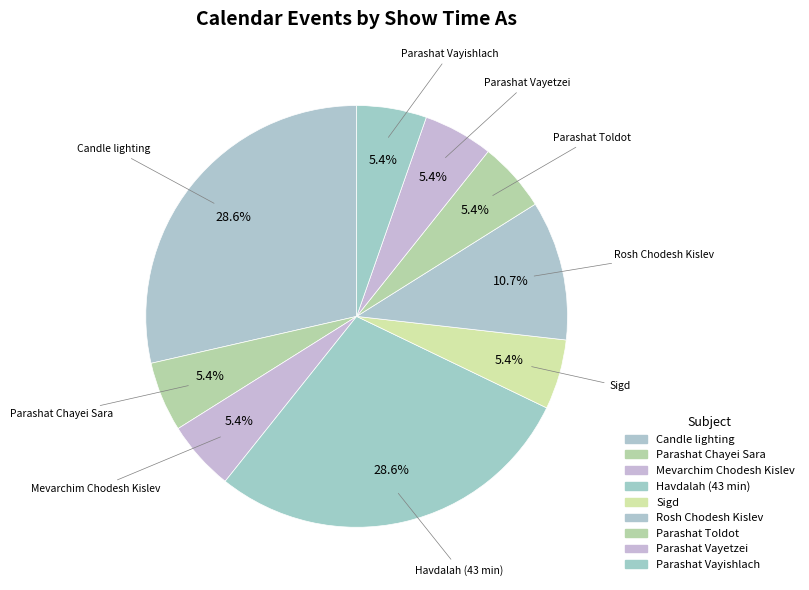

How many segments does this pie chart have?

9